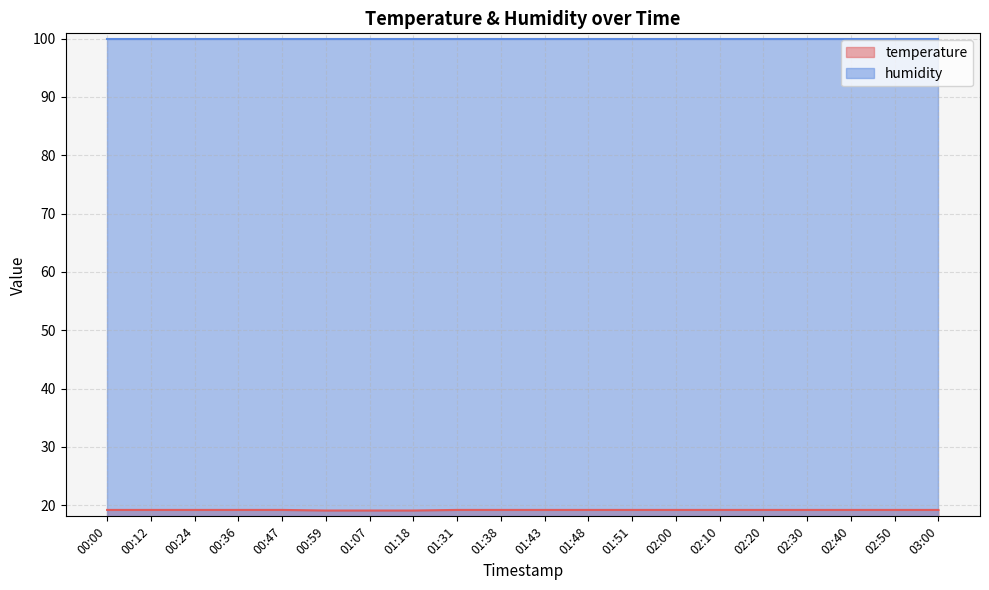

At which label is the value closest to 19?

00:59